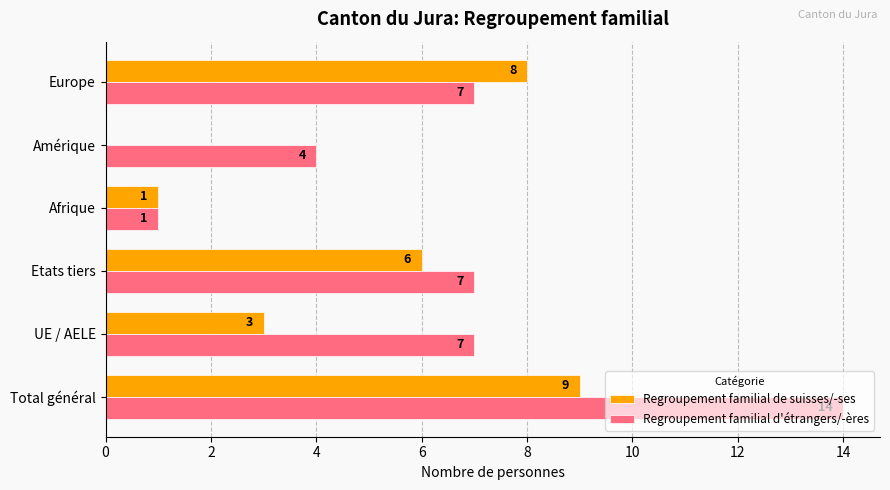

Which series has the largest total across all categories?

Regroupement familial d'étrangers/-ères